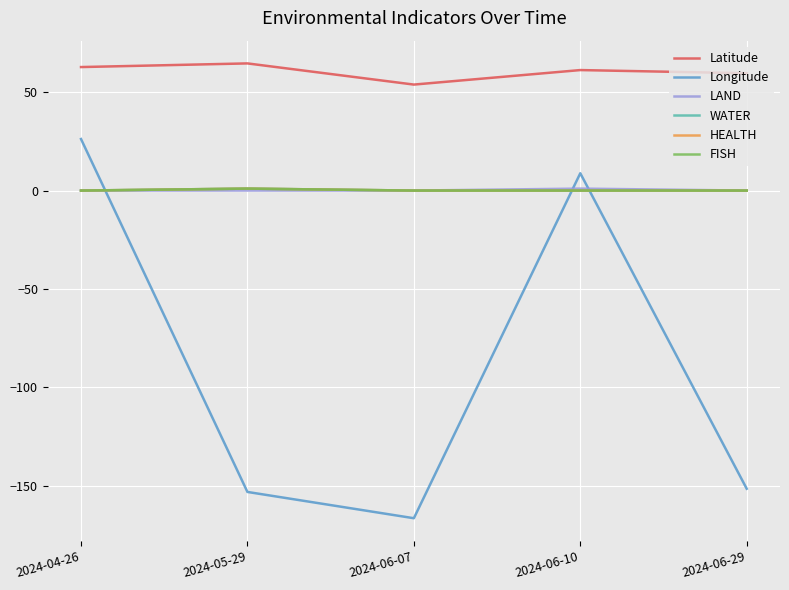

Where does the Longitude series first go above -151?

2024-04-26